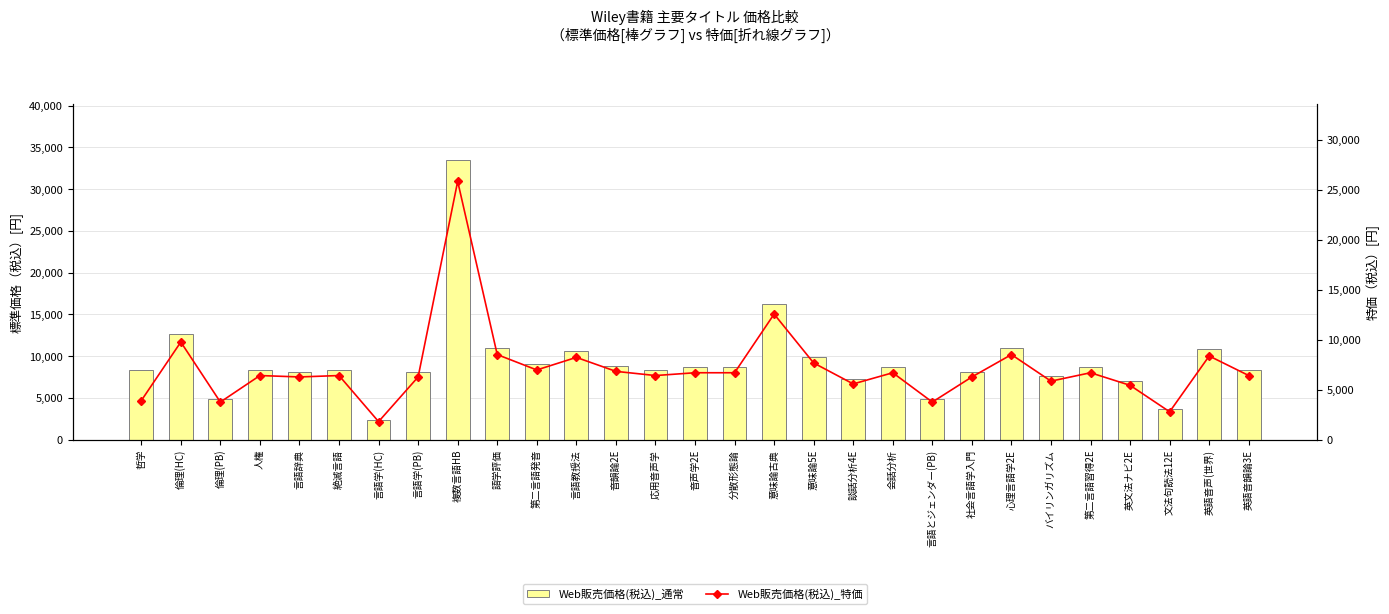

What is the average value of the Web販売価格(税込)_通常 series?

9393